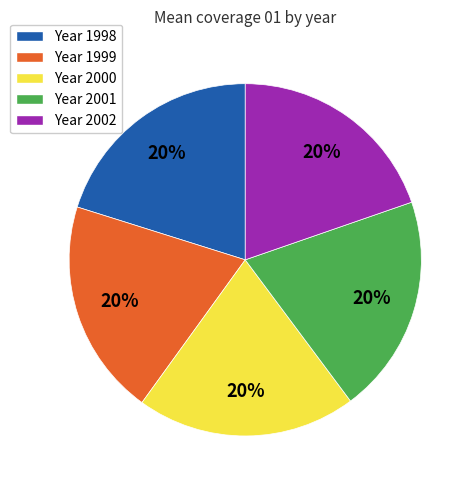

To the nearest percent, what is the average slice percentage?

20%